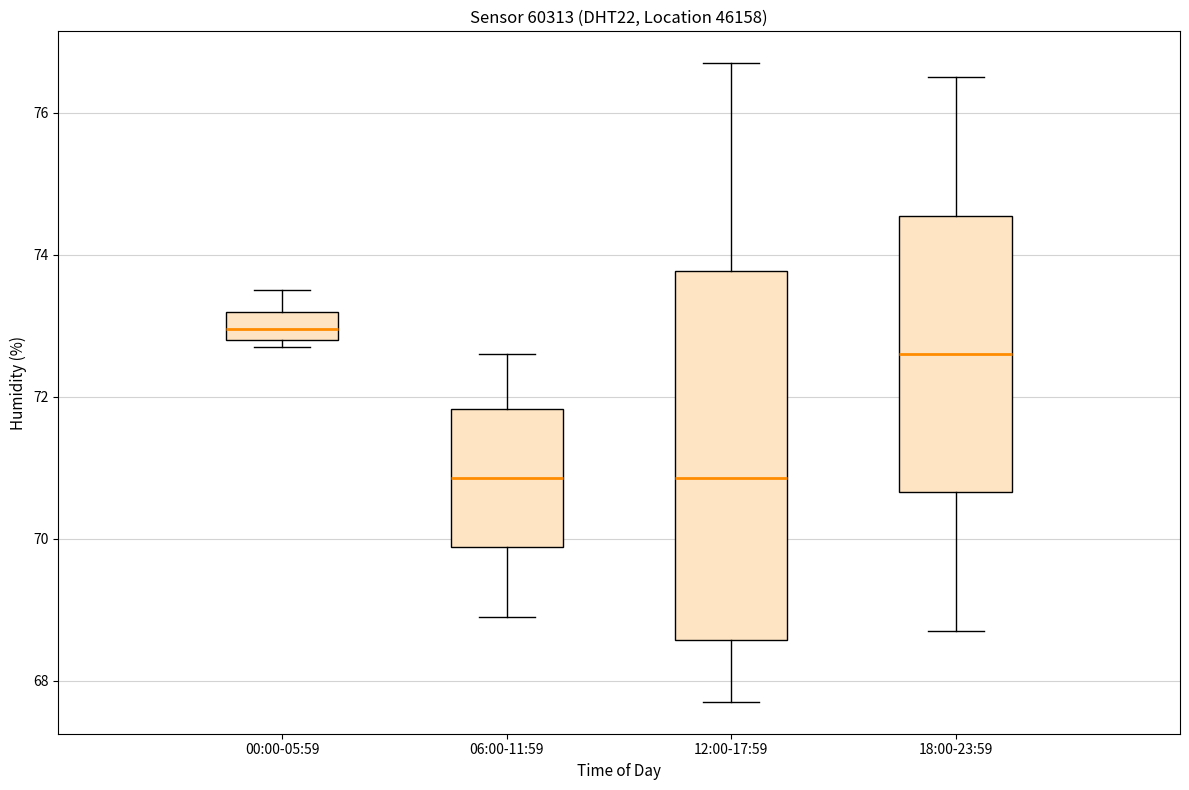

Where does the lower whisker of the box for 12:00-17:59 end on the y-axis? The values are not printed on the chart, so give them approximately, as read against the axis.

67.8